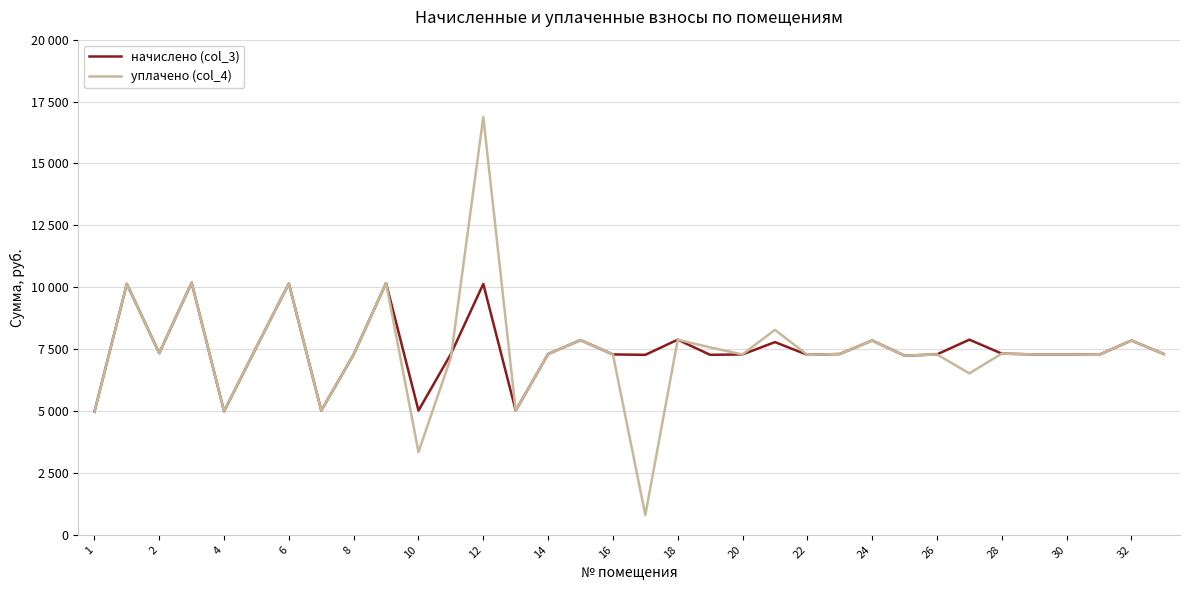

List the series in order of their peak value, lowest first.

начислено (col_3), уплачено (col_4)